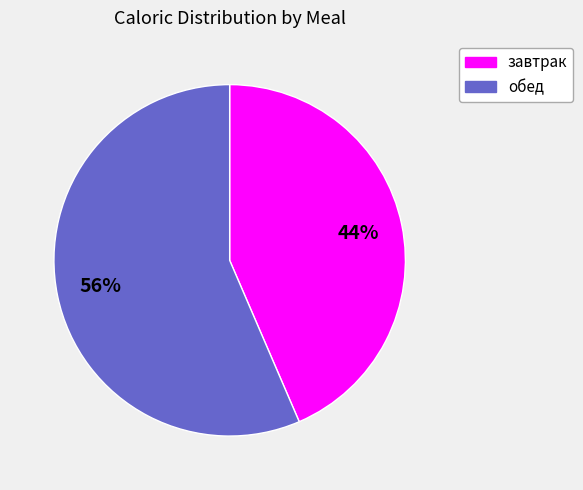

Count the number of slices in the pie.

2